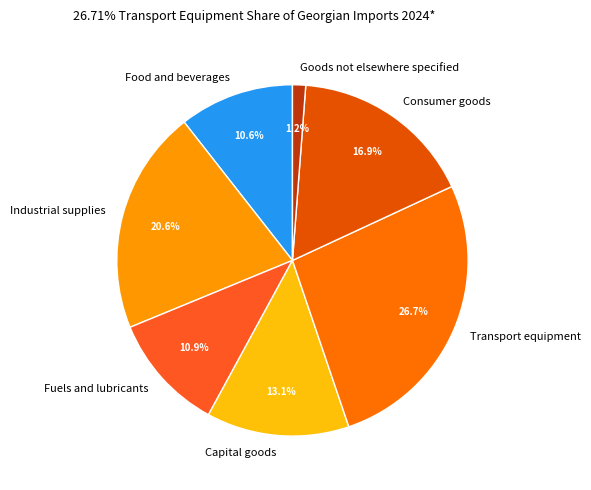

To the nearest percent, what is the combined percentage of Fuels and lubricants and Consumer goods?

28%